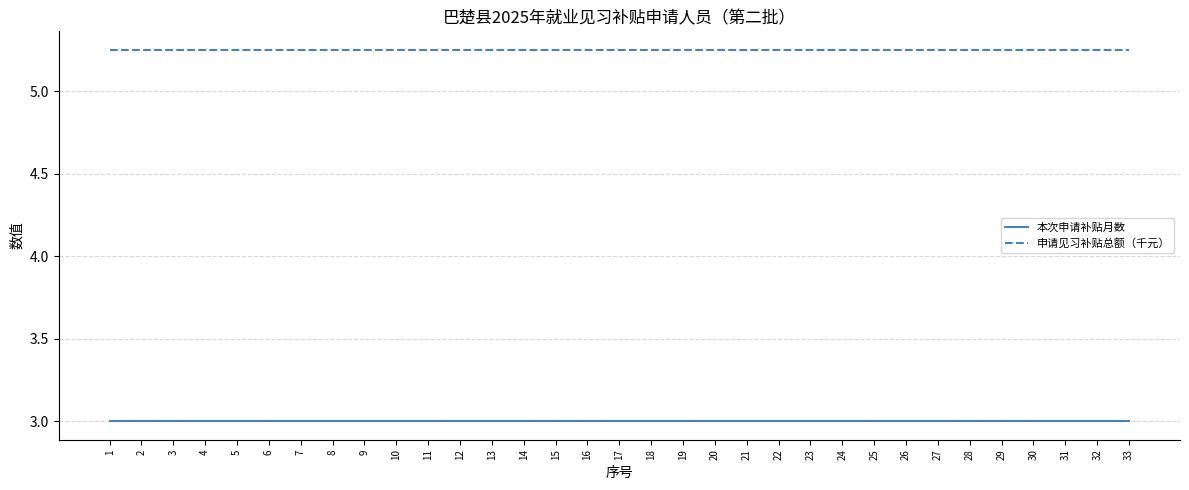

Is it true that 本次申请补贴月数 equals 4.5 at 17?

False